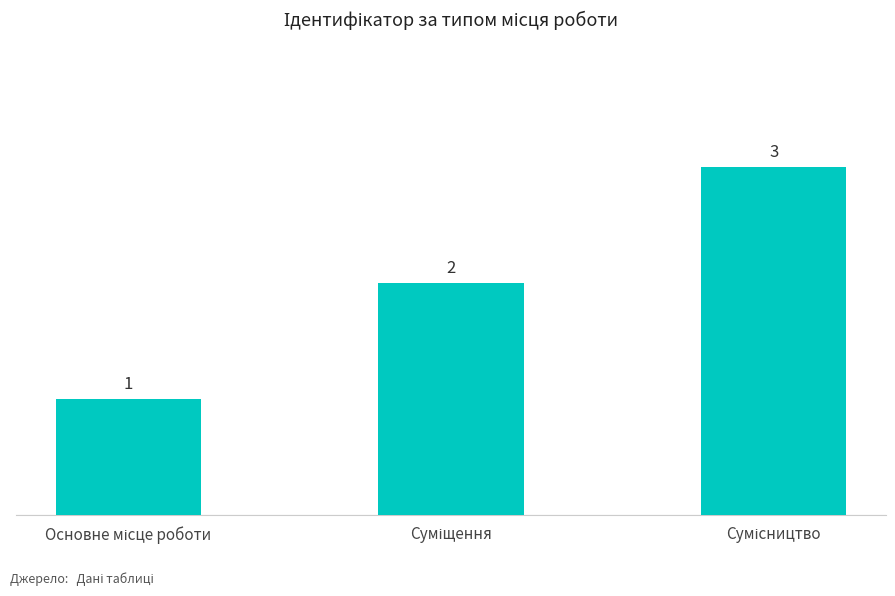

What is the difference between the maximum and minimum values?

2